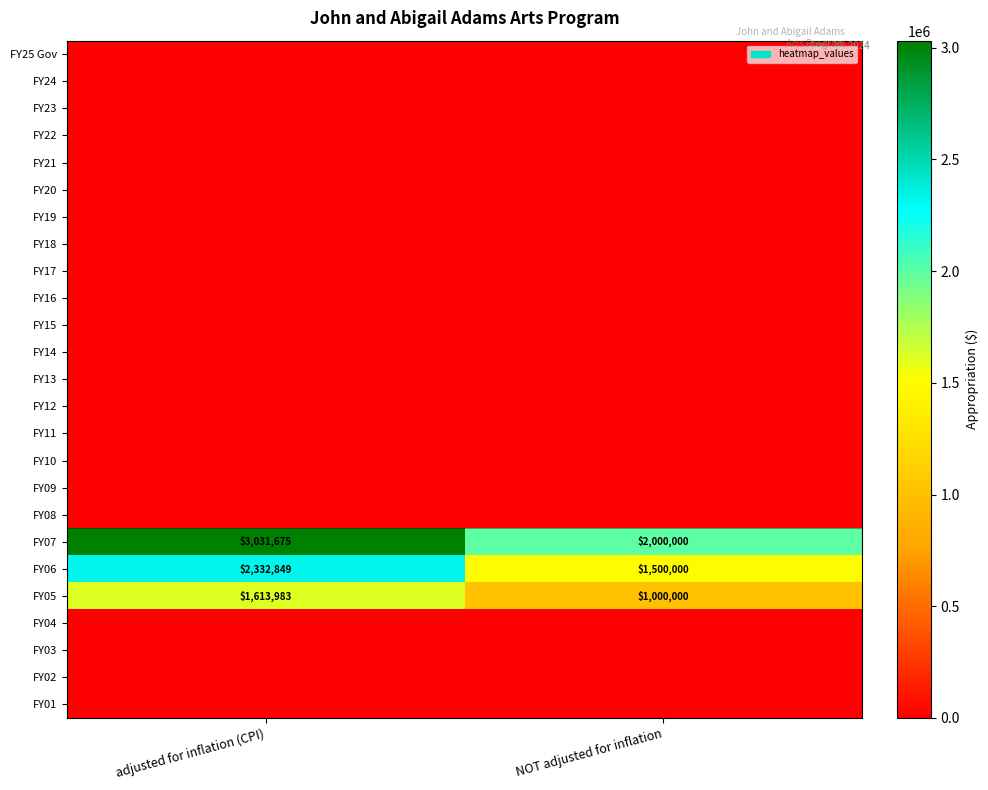

At which category is the sum across all series the highest?

adjusted for inflation (CPI)